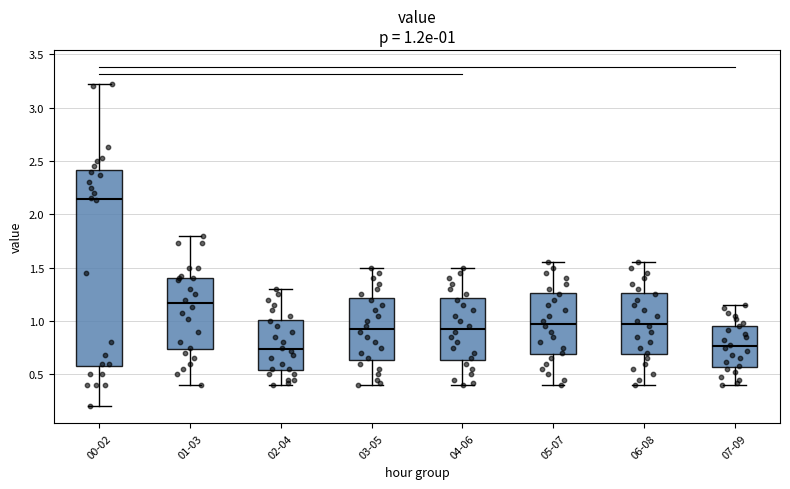

Which box's median line is the highest?

00-02